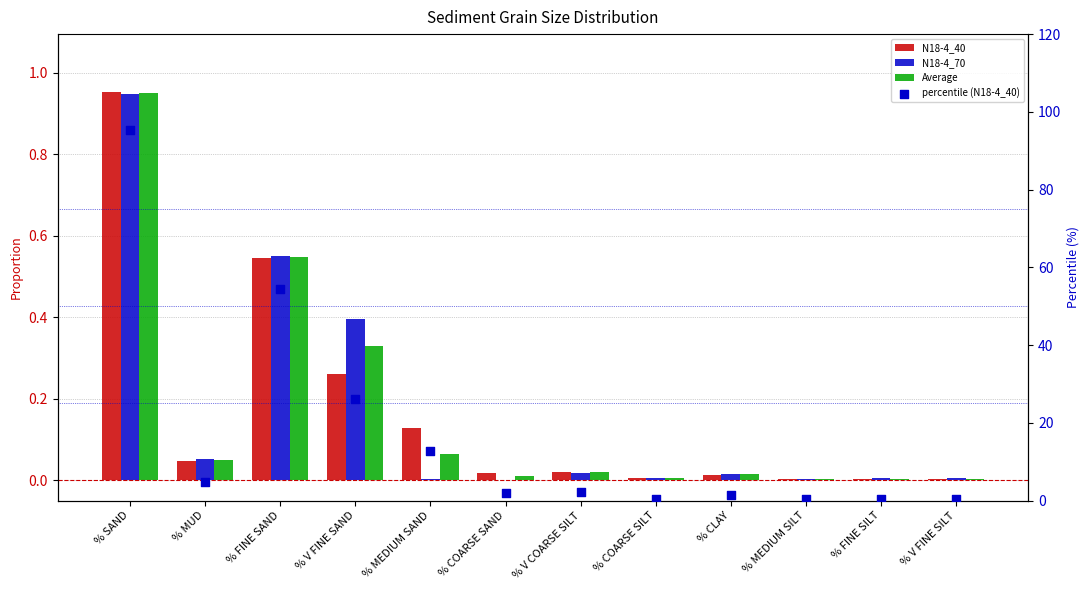

What is the total value across all series at % COARSE SAND?

1.9